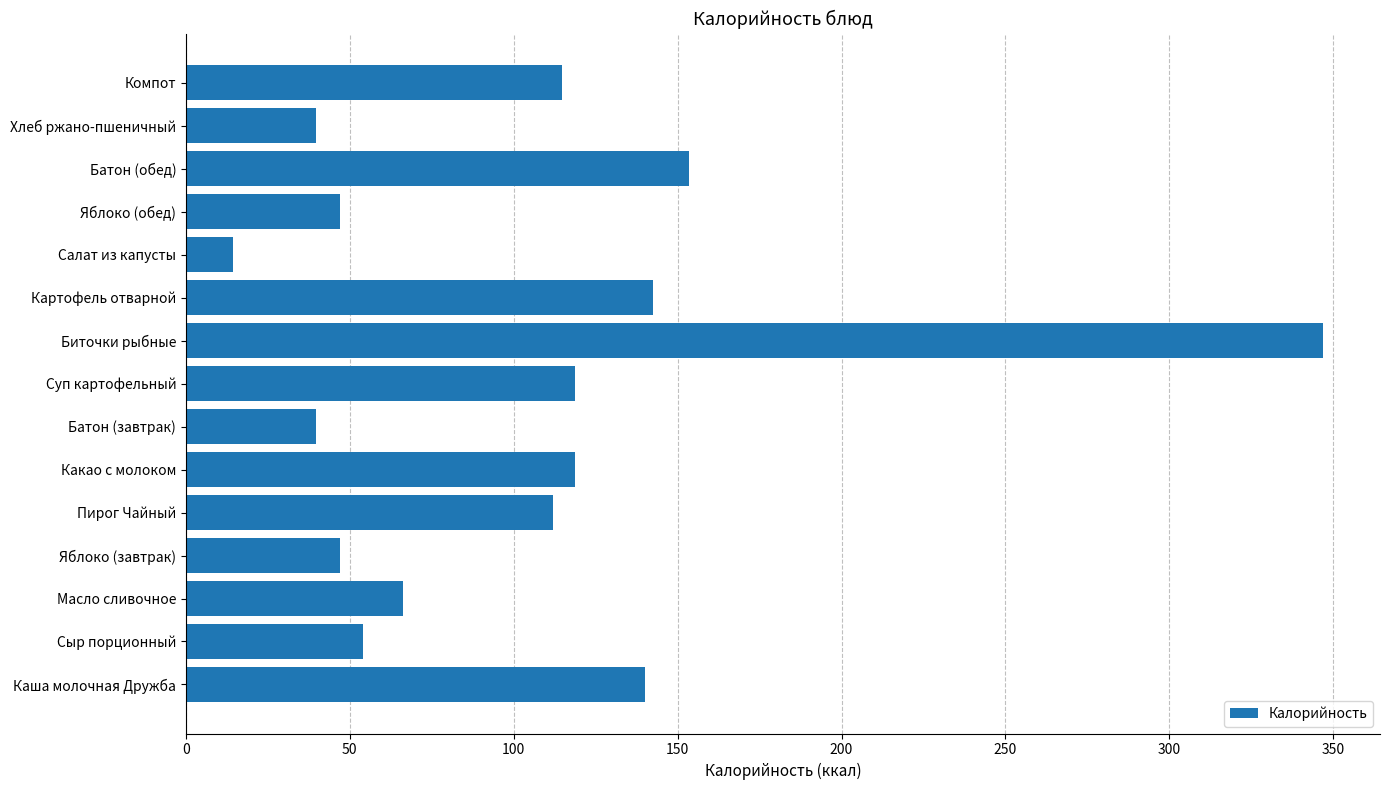

Is it true that the value at Масло сливочное is 66.1?

True